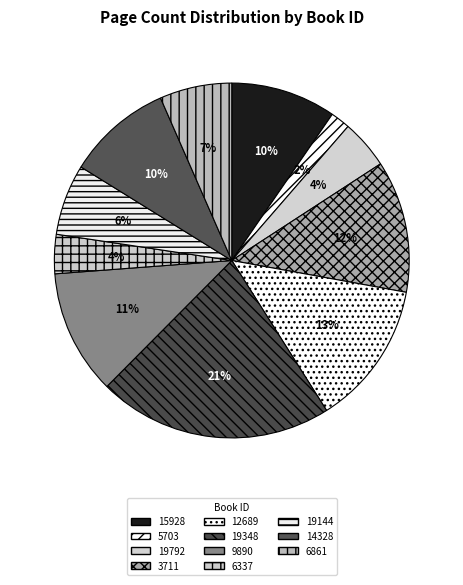

What percentage is the 6337 slice, to the nearest percent?

4%